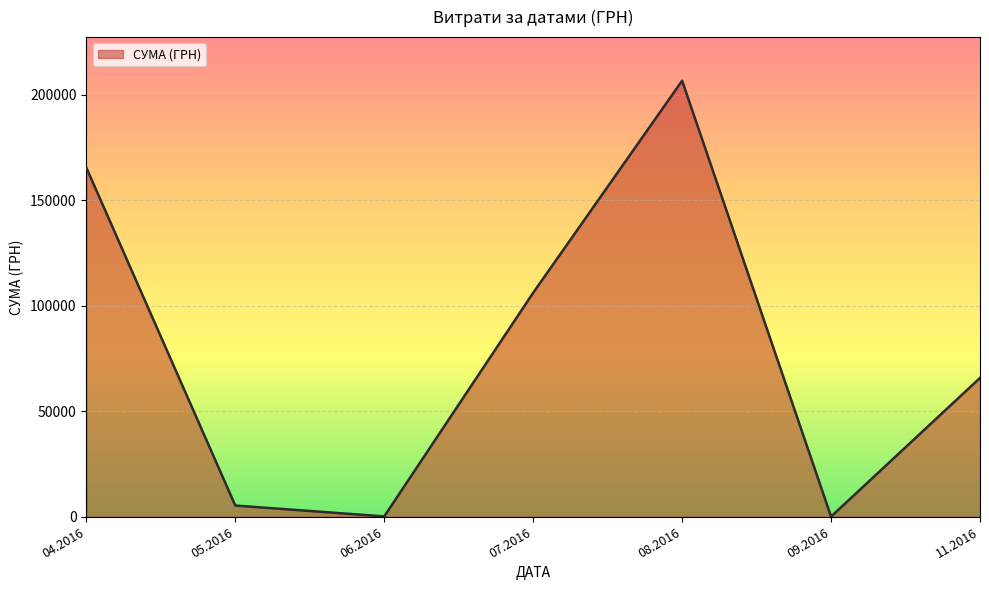

How many categories are shown in the chart?

7